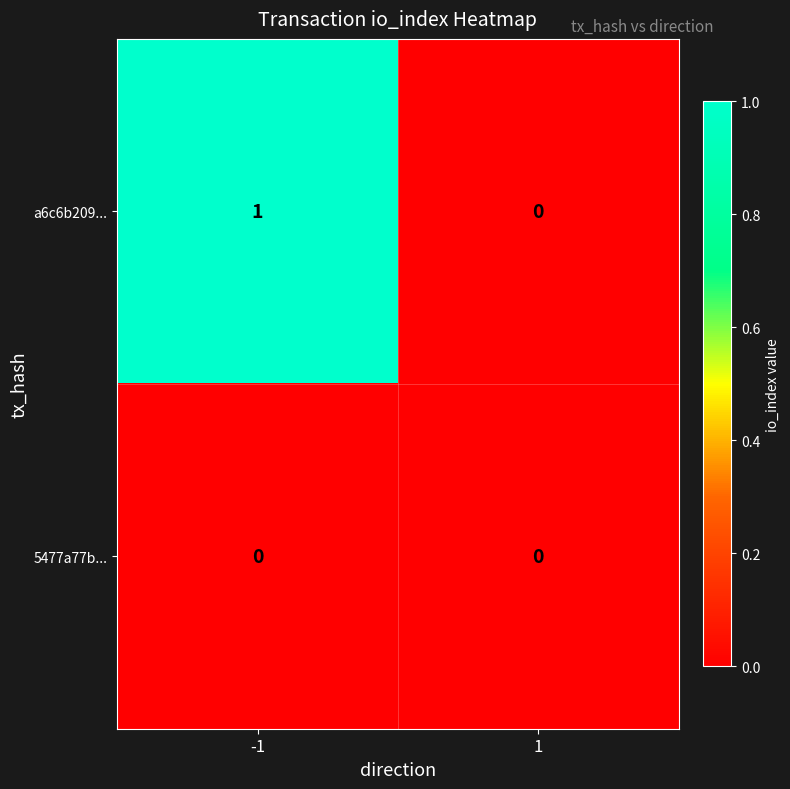

Rank the series at -1 from lowest to highest value.

5477a77b..., a6c6b209...